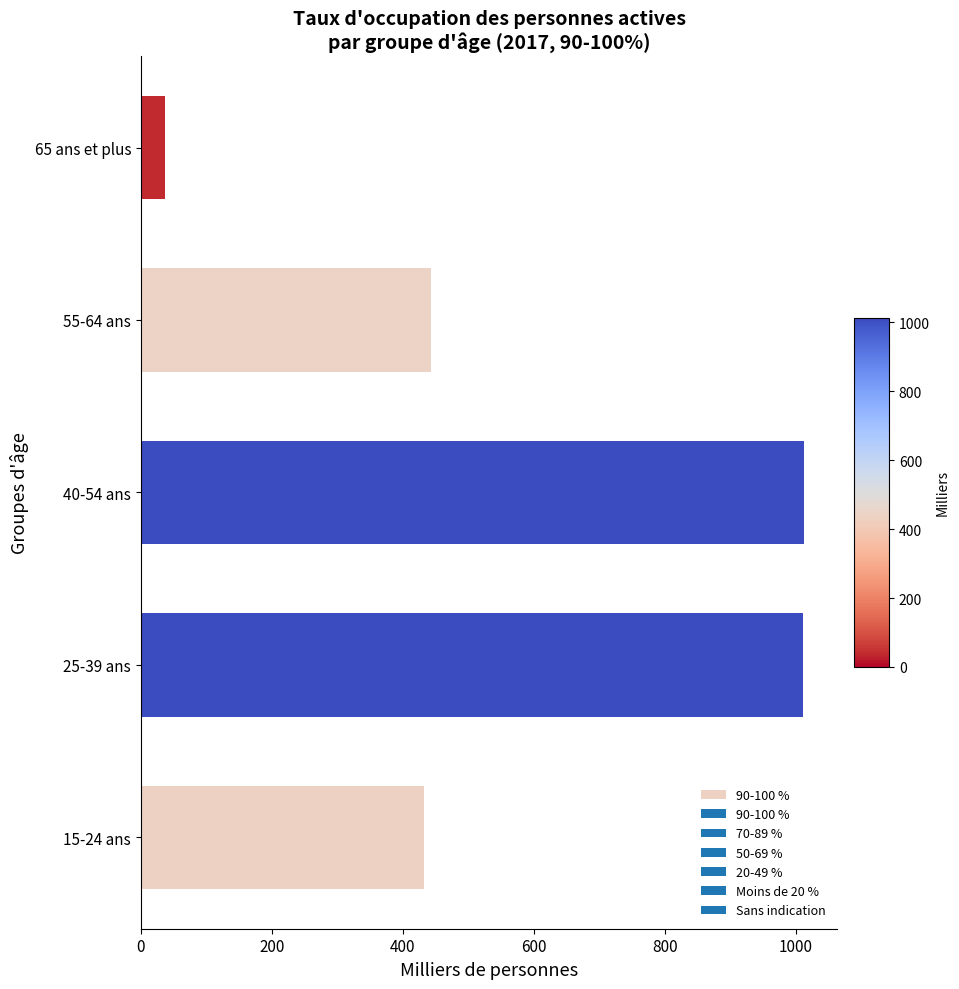

What is the greatest value displayed?

1013.0